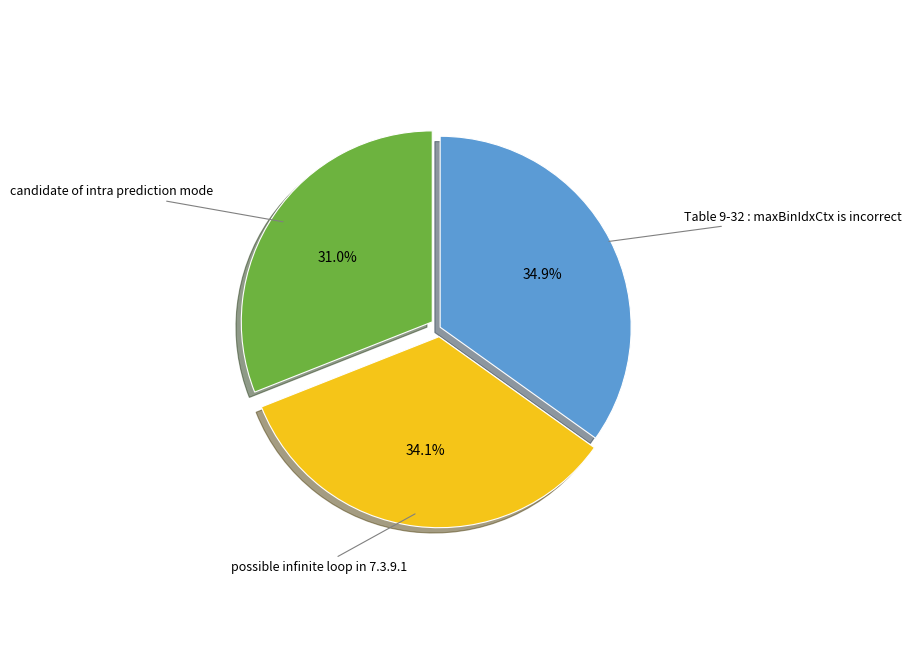

Combined, what portion of the pie is possible infinite loop in 7.3.9.1 and candidate of intra prediction mode?

65.1%